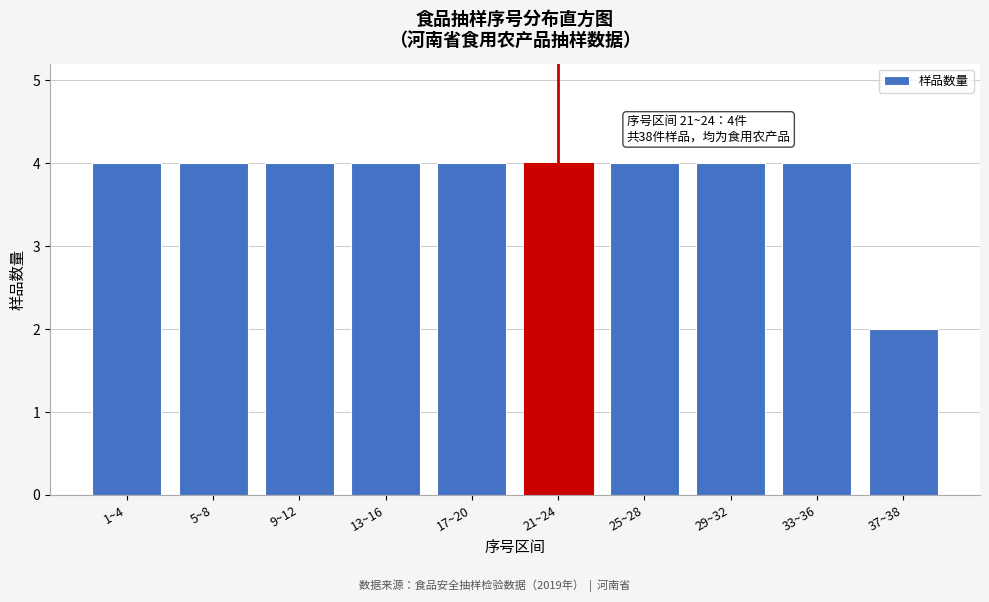

Reading left to right, transcribe all the data shown in this chart.

4	4	4	4	4	4	4	4	4	2